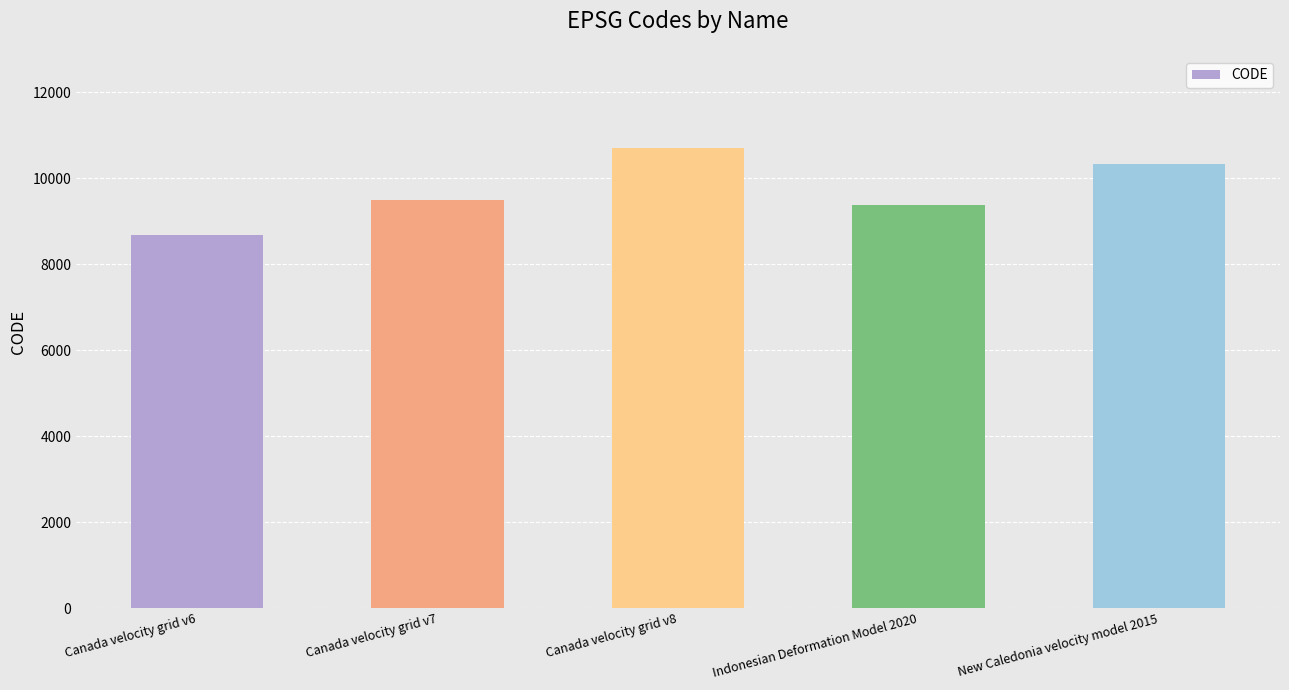

What is the maximum value shown in the chart?

10707